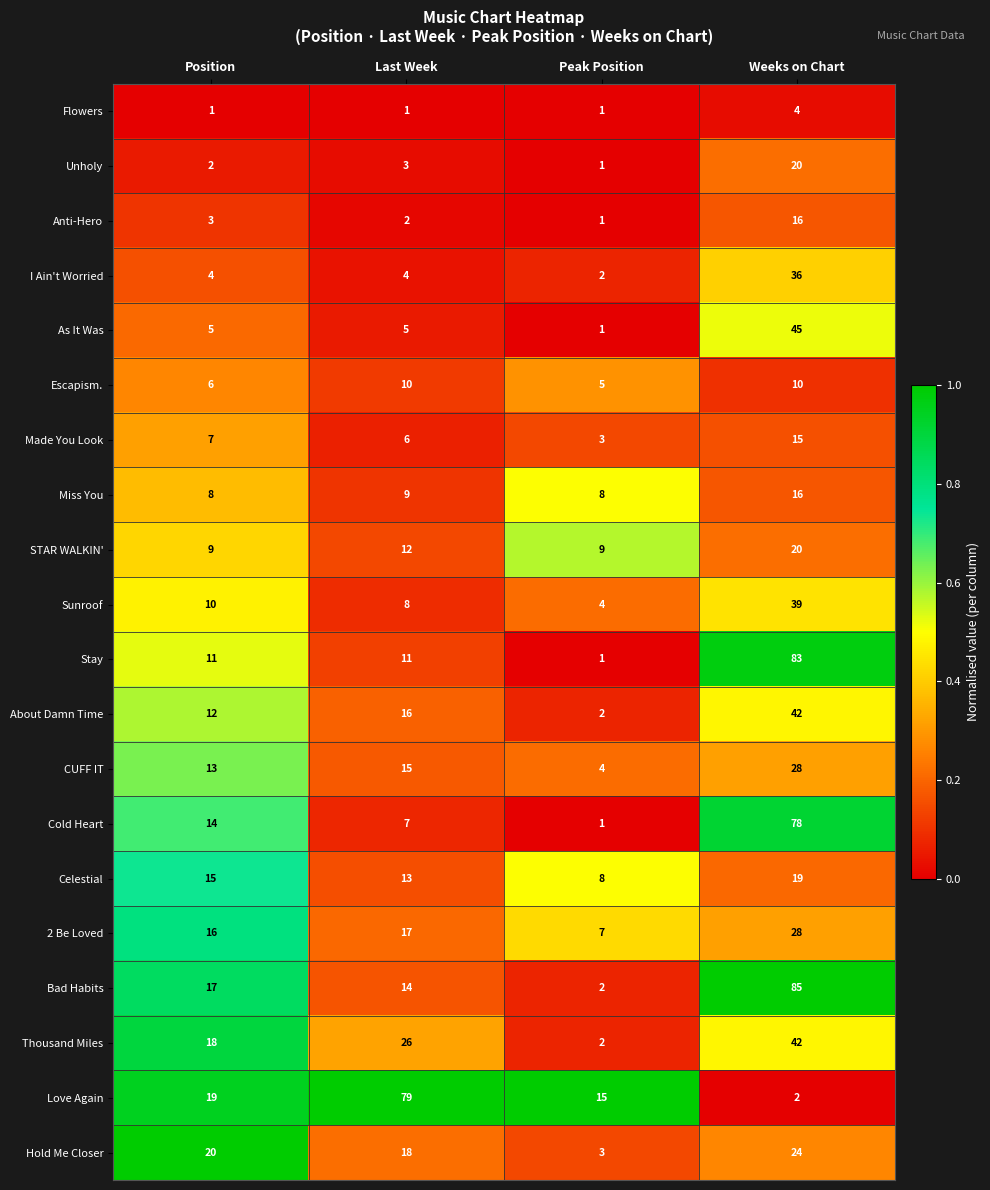

At which category is the sum across all series the highest?

Weeks on Chart